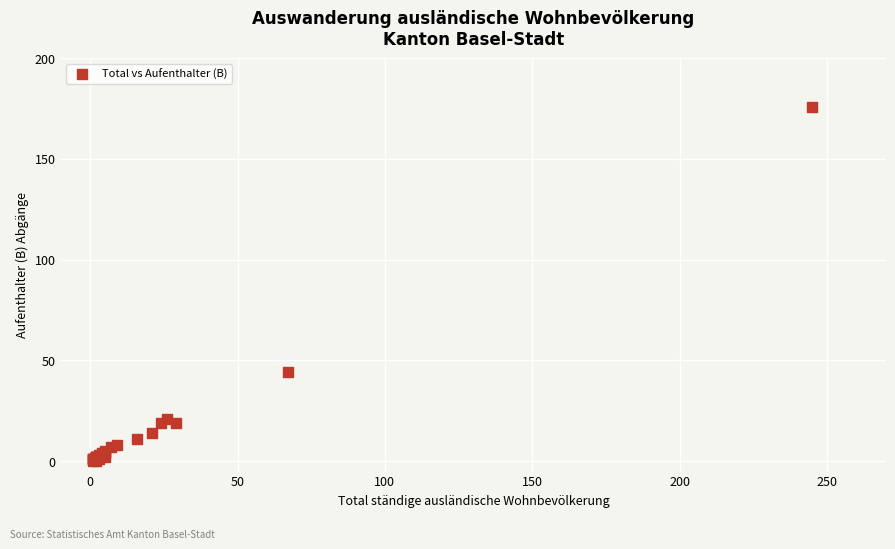

What Y value in the scatter plot is closest to 88?

44